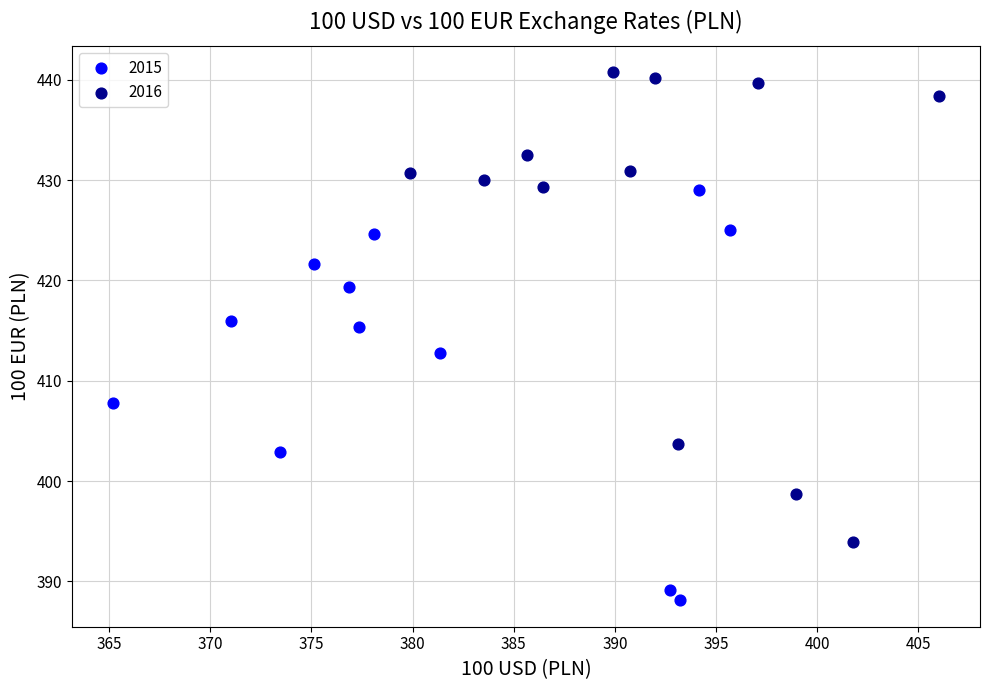

What are all the series names shown in the legend?

2015, 2016